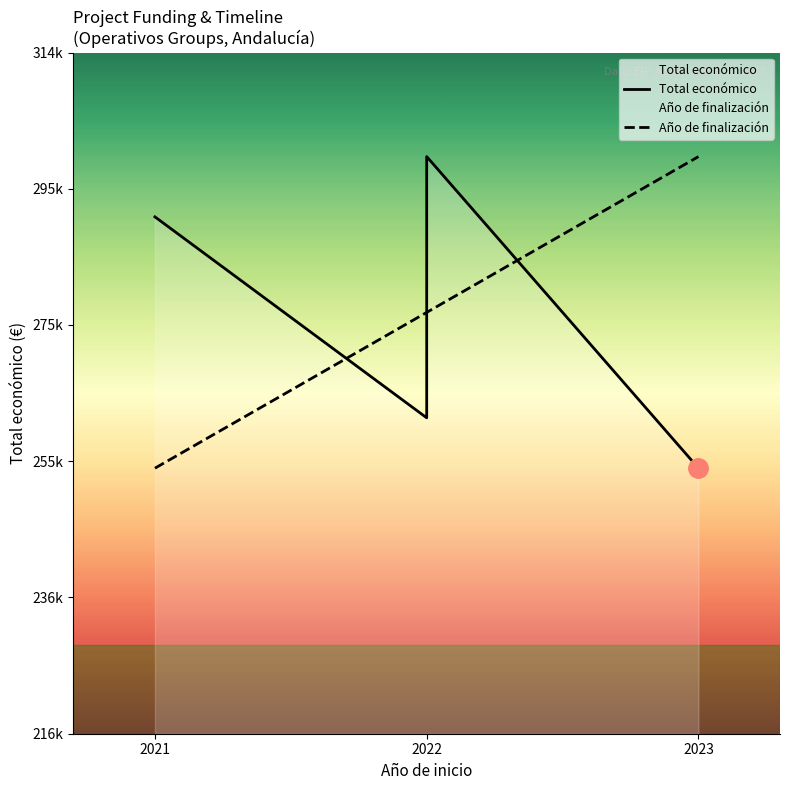

What is the difference between the maximum and minimum values in the Año de finalización series?

44889.0